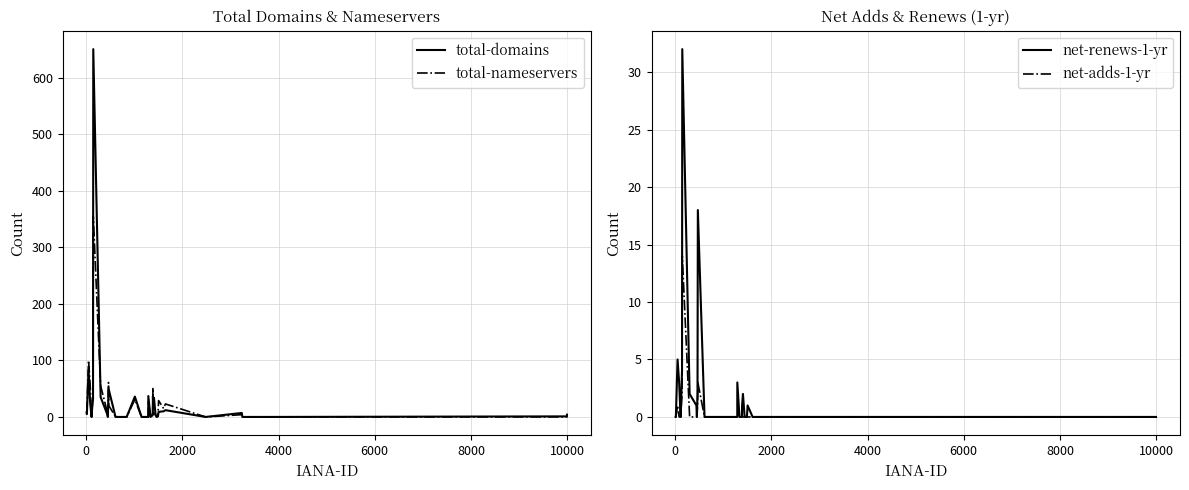

True or false: total-domains has a value of 17 at 26.

False